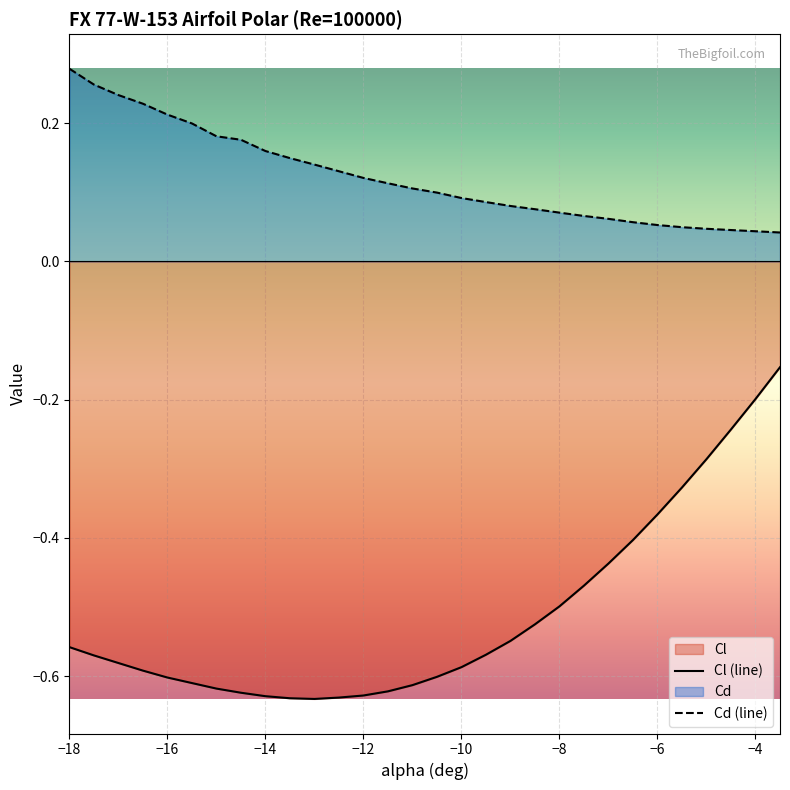

What is the average value of the Cd (line) series?

0.1